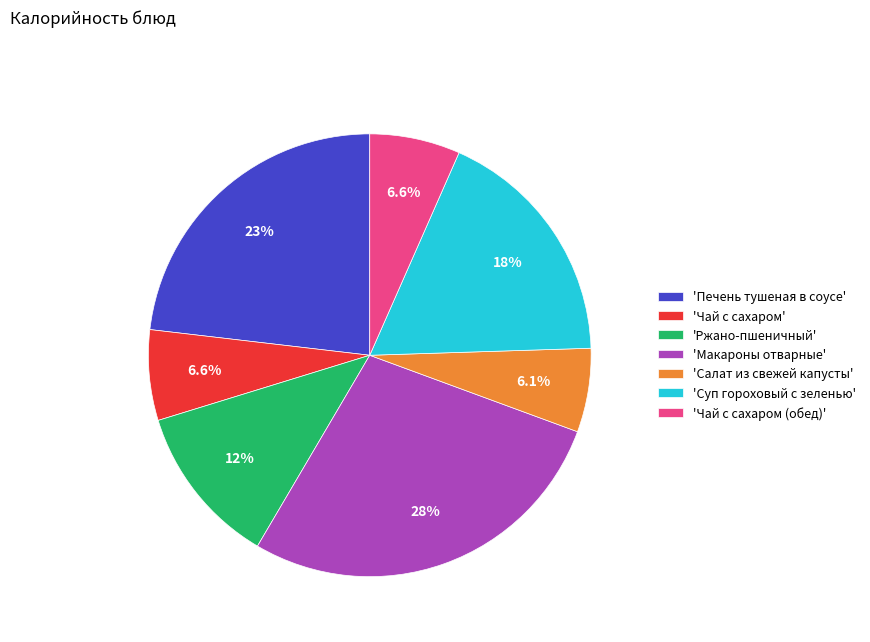

Is 'Печень тушеная в соусе' the majority of the pie?

No